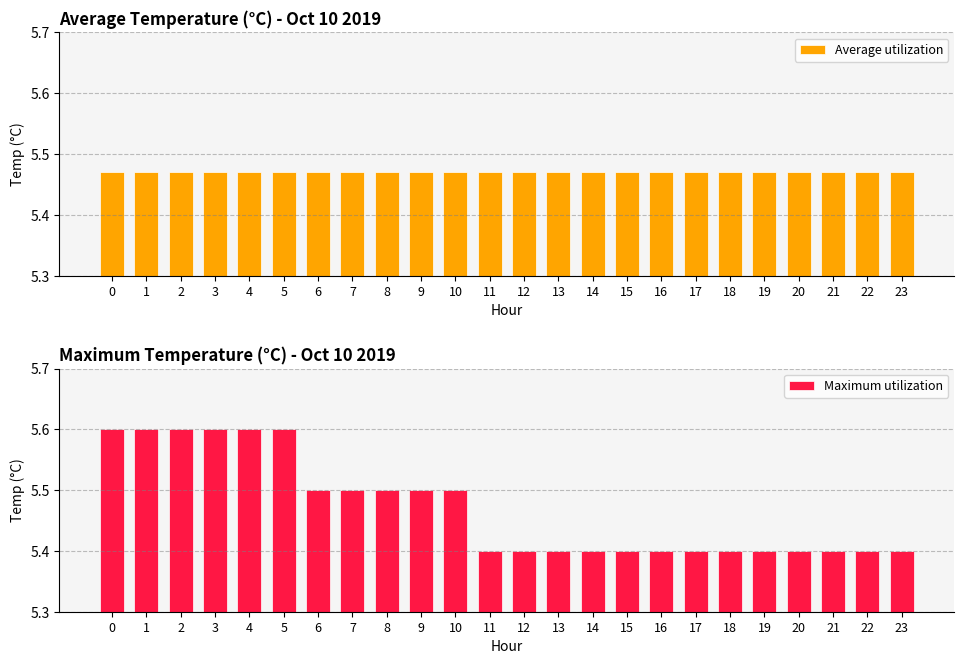

At which category does the chart reach its minimum across all series?

11